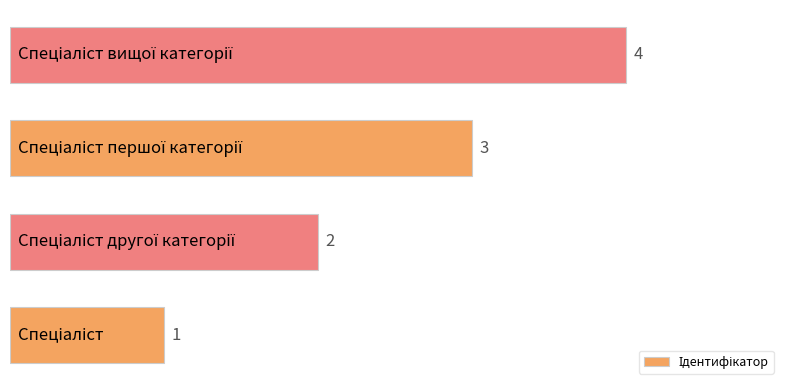

What is the maximum value shown in the chart?

4